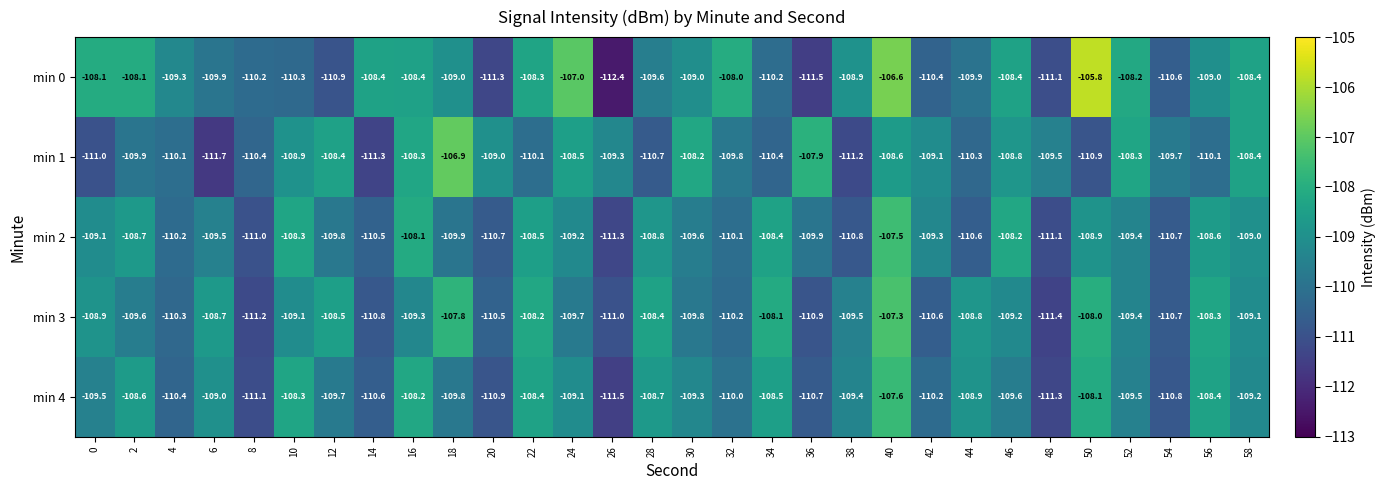

What is the sum of all min 0 values?

-3277.2